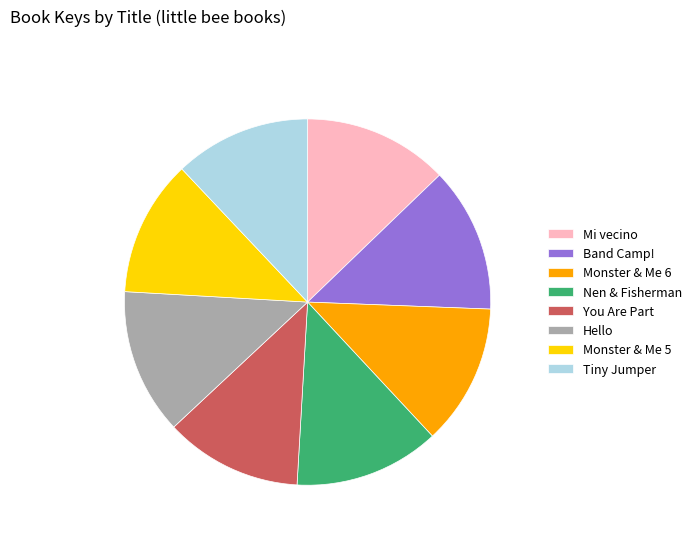

Between Monster & Me 5 and Band Camp!, which is larger?

Band Camp!